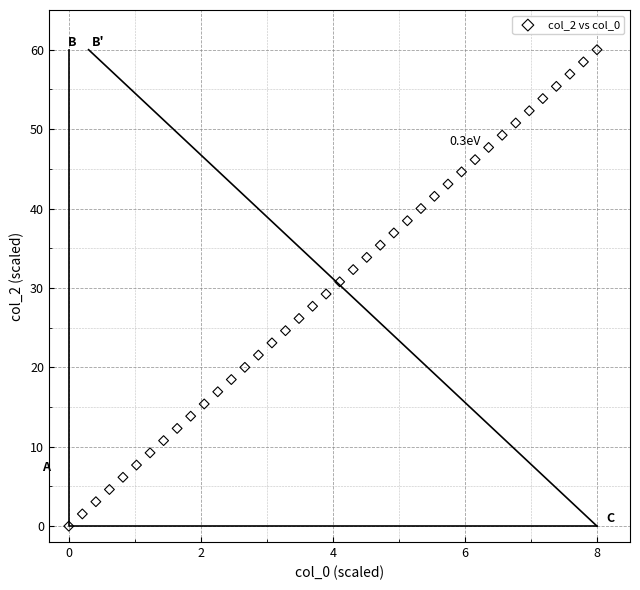

What is the range of Y values (max minus min)?

60.0